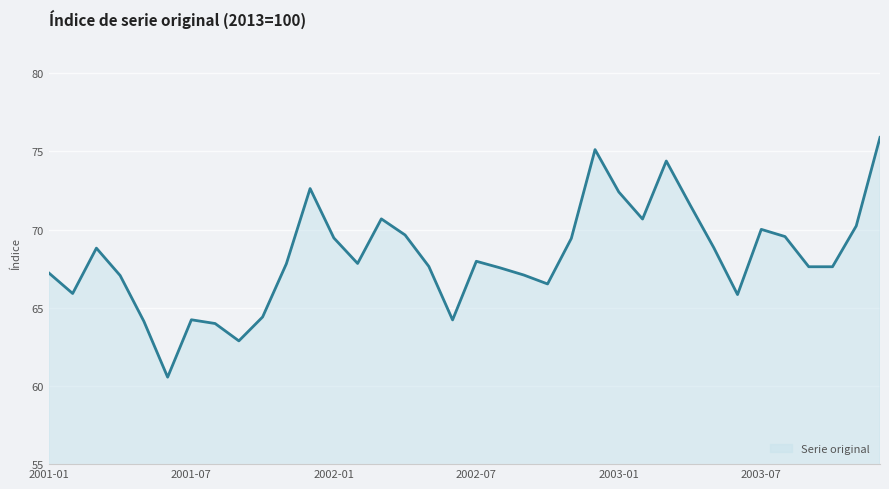

What is the difference between the maximum and minimum values?

15.3